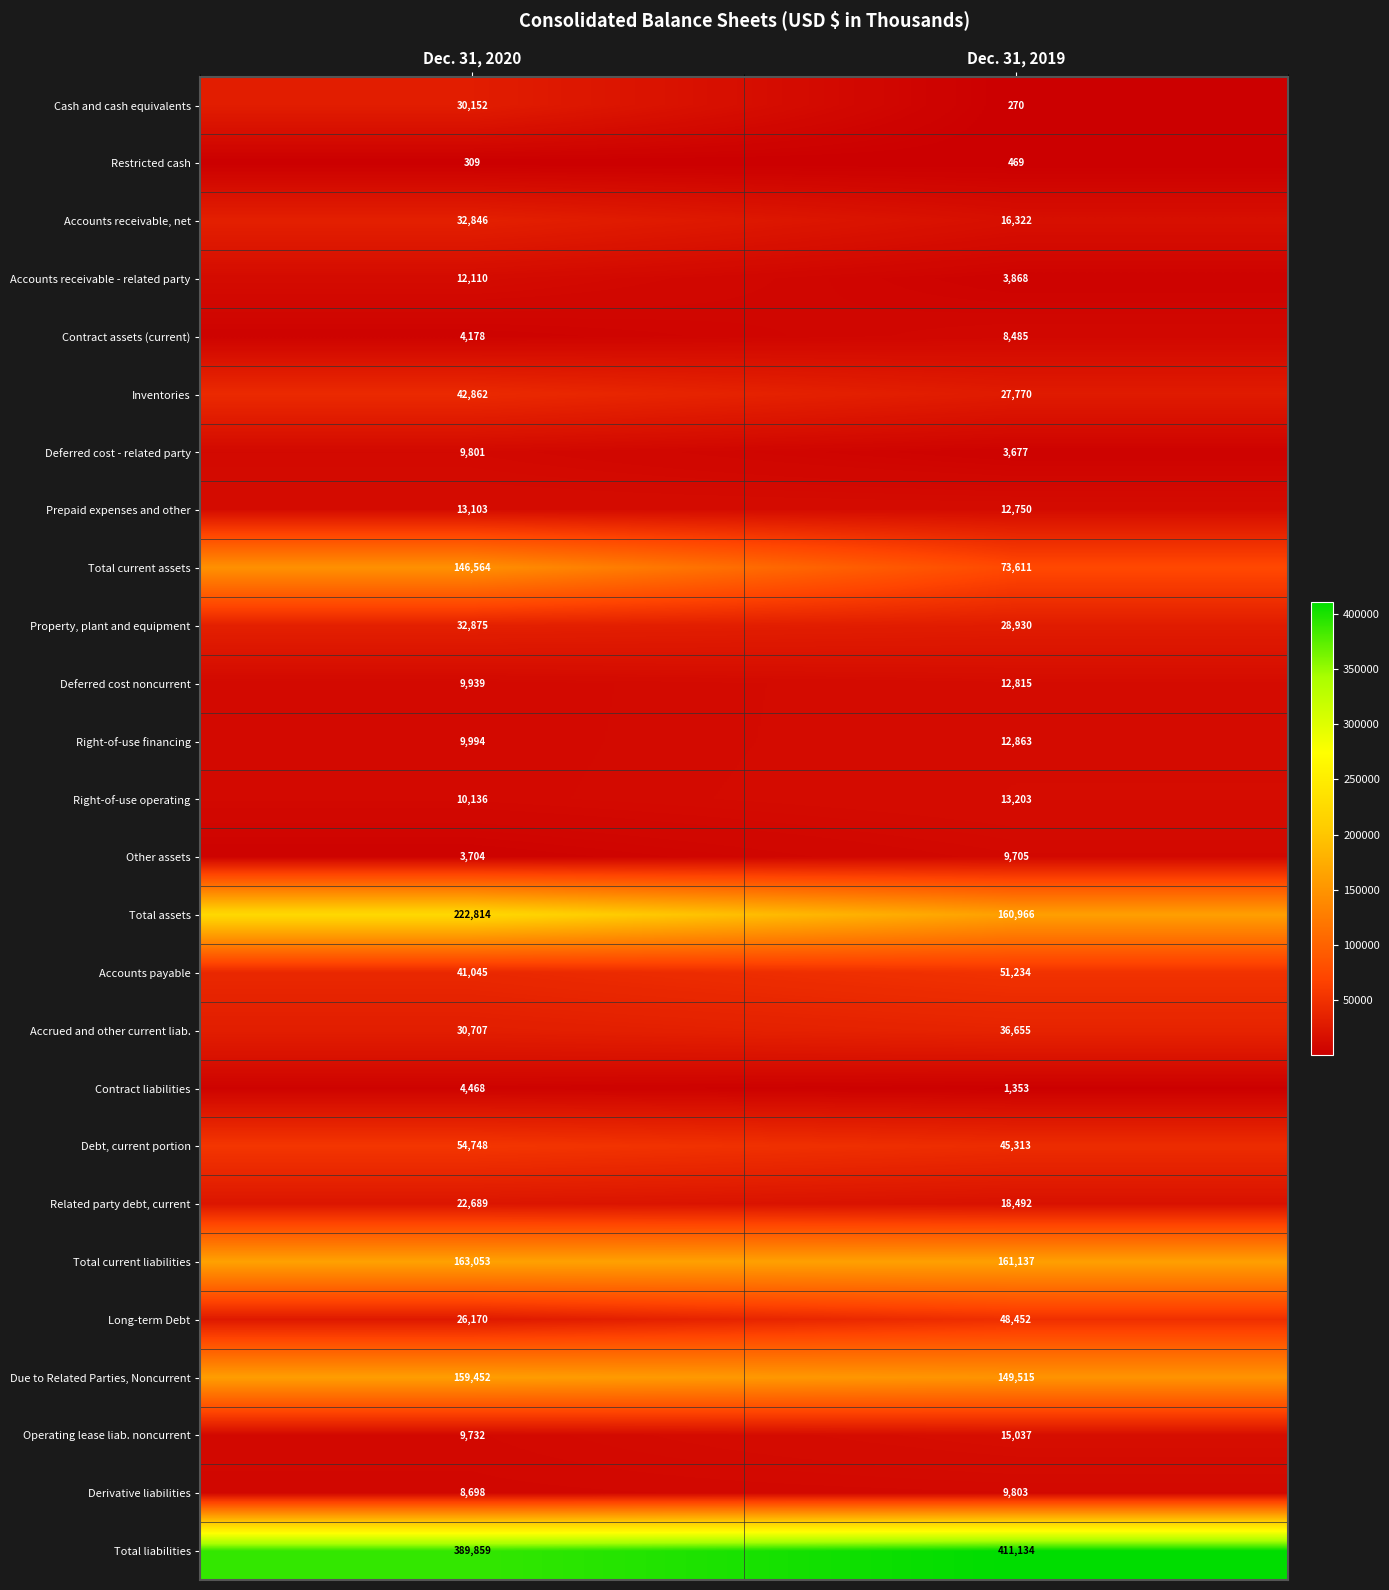

The value of Accrued and other current liab. at Dec. 31, 2020 is 30707. True or false?

True